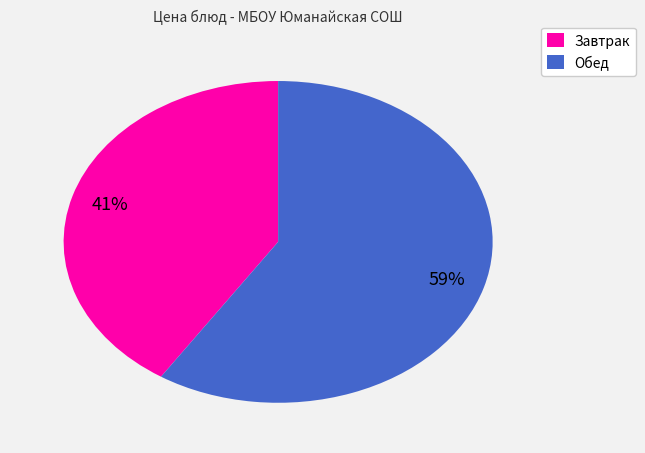

To the nearest percent, what is the combined percentage of Завтрак and Обед?

100%